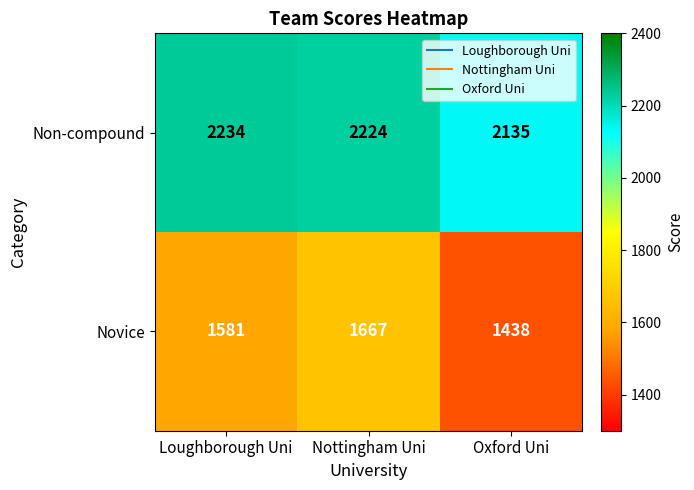

Rank the series by their average value, from lowest to highest.

Novice, Non-compound